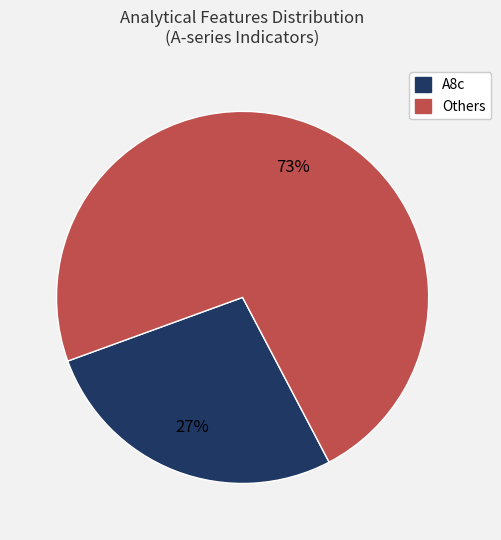

To the nearest percent, what is the difference between the Others and A8c slice percentages?

46%